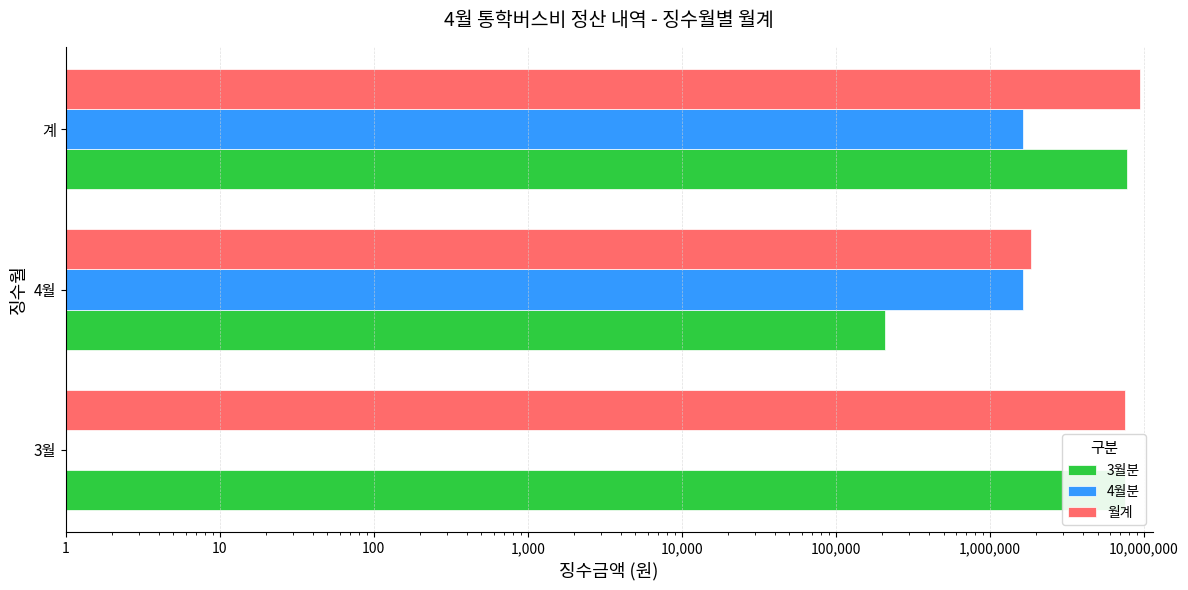

What are all the series names shown in the legend?

3월분, 4월분, 월계